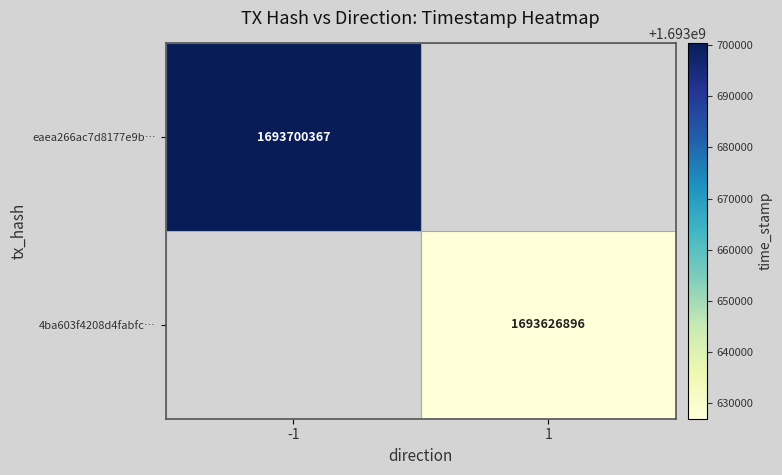

The value of 4ba603f4208d4fabfc… at 1 is 1693626896. True or false?

True